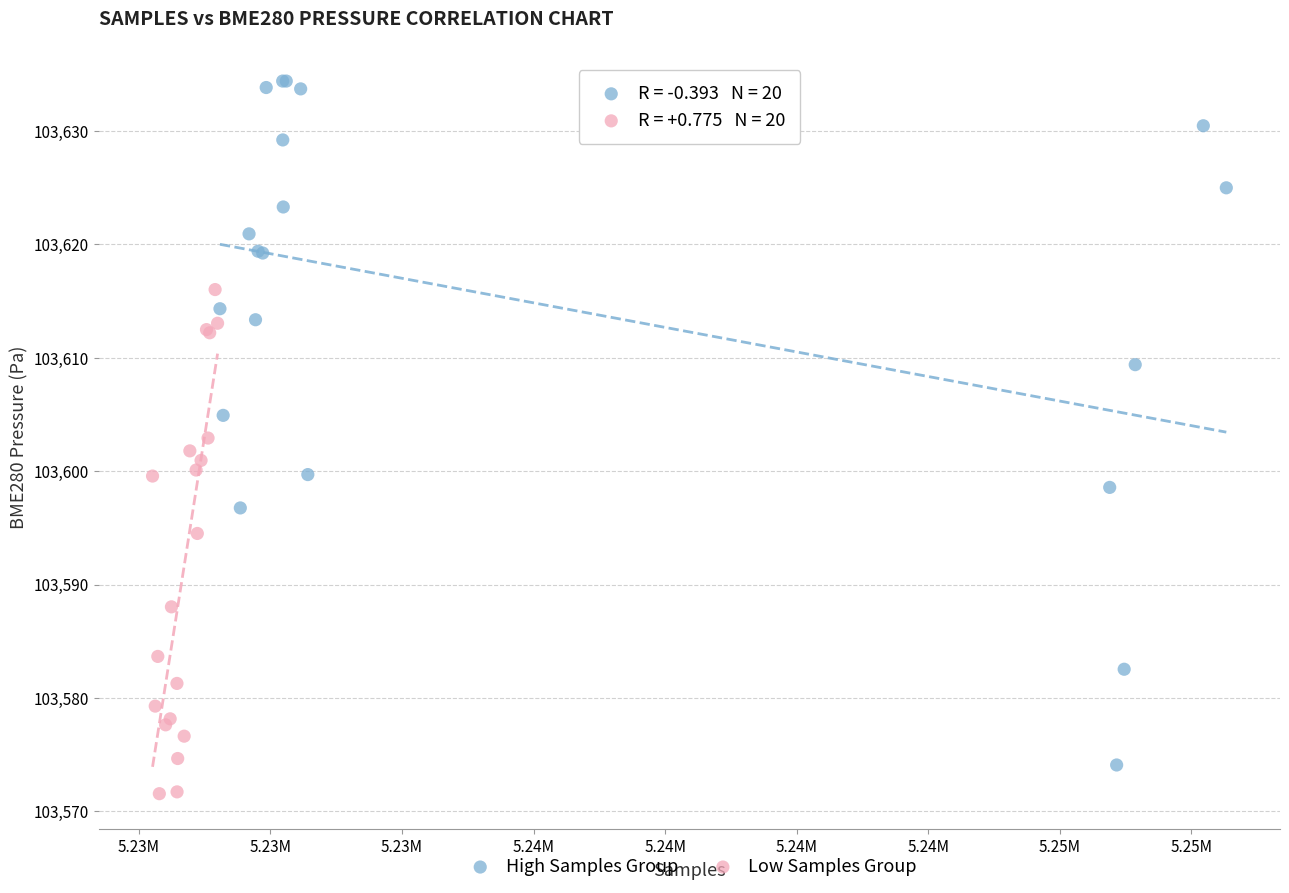

Which series has the largest Y range (max minus min)?

High Samples Group